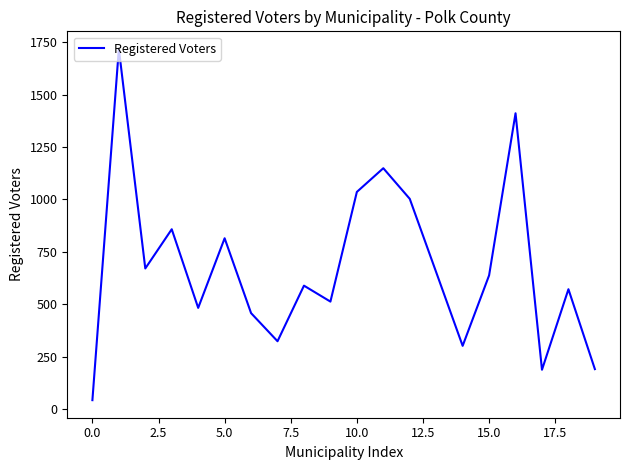

What is the maximum value shown in the chart?

1718